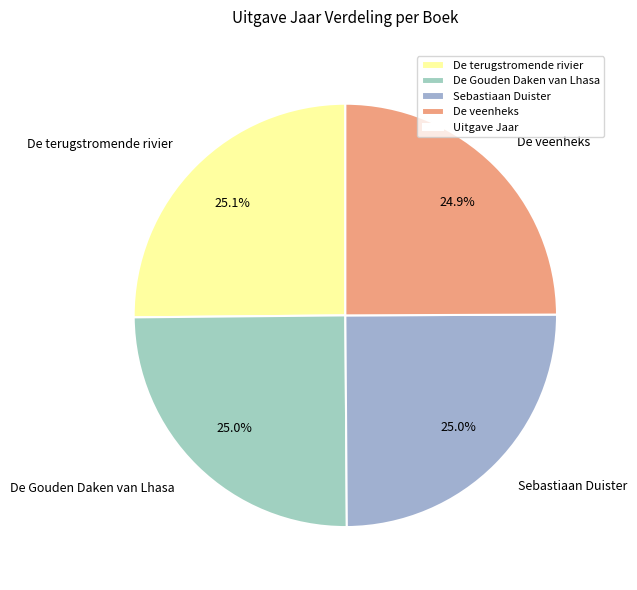

What percentage is the De terugstromende rivier slice, to the nearest percent?

25%